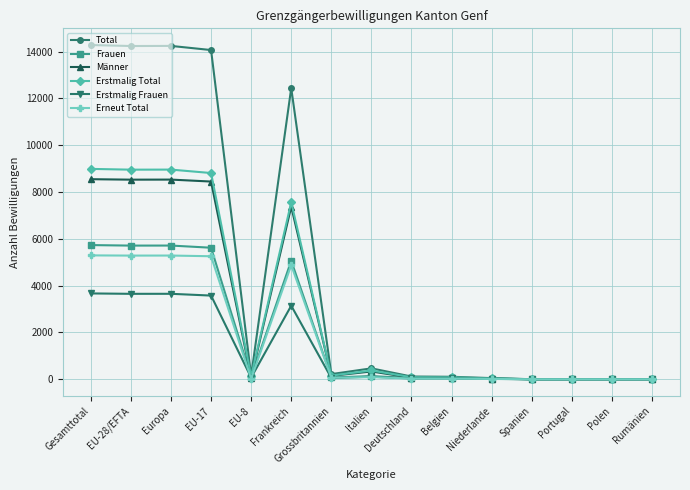

Where does the Männer series first go above 67?

Gesamttotal